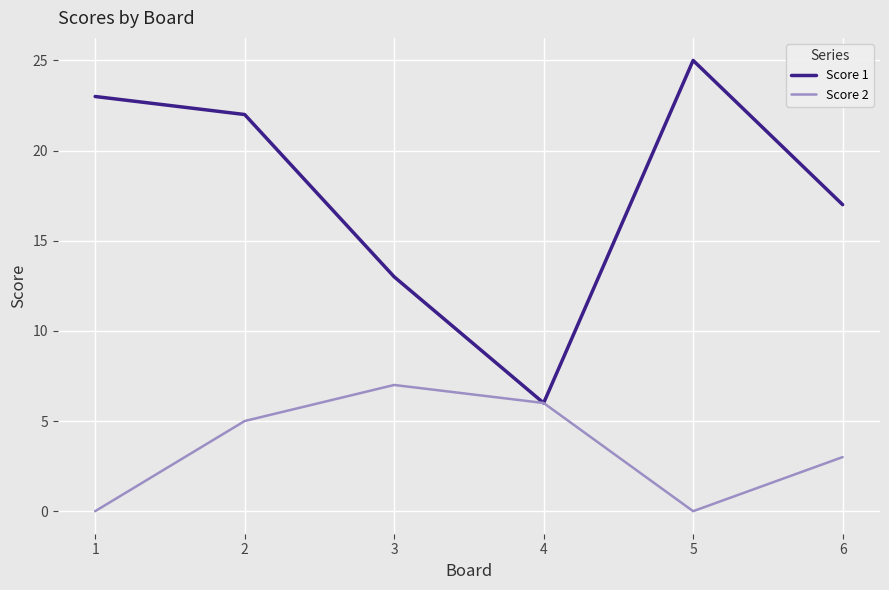

Which series changed the most between 2 and 6?

Score 1